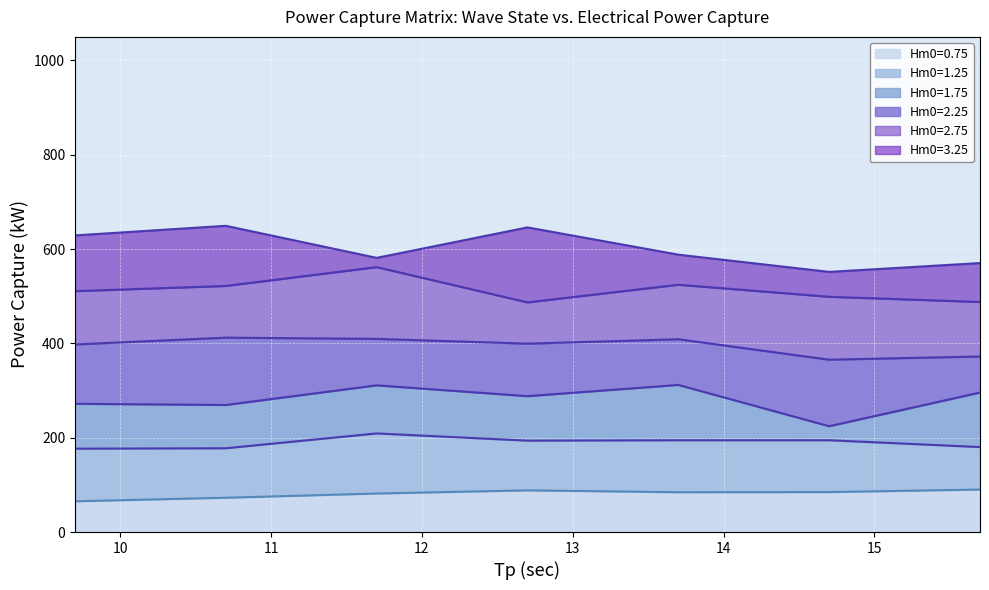

What is the highest value of the Hm0=0.75 series?

90.1